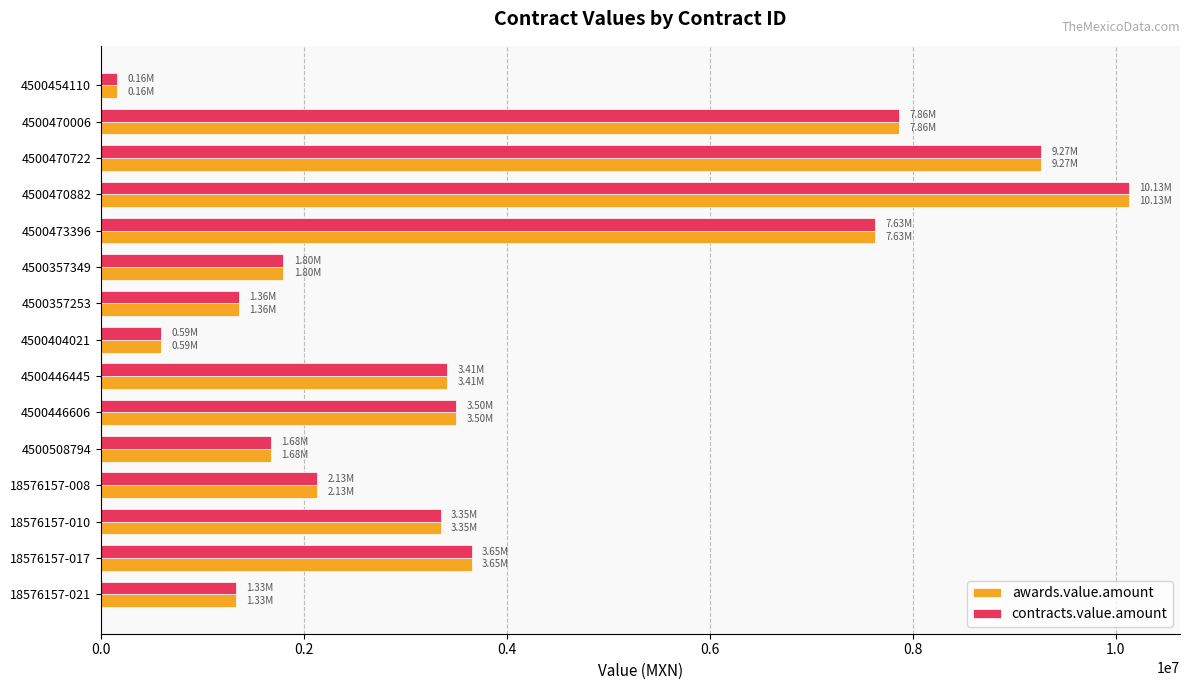

What is the difference between the second highest and second lowest values in the awards.value.amount series?

8675205.0